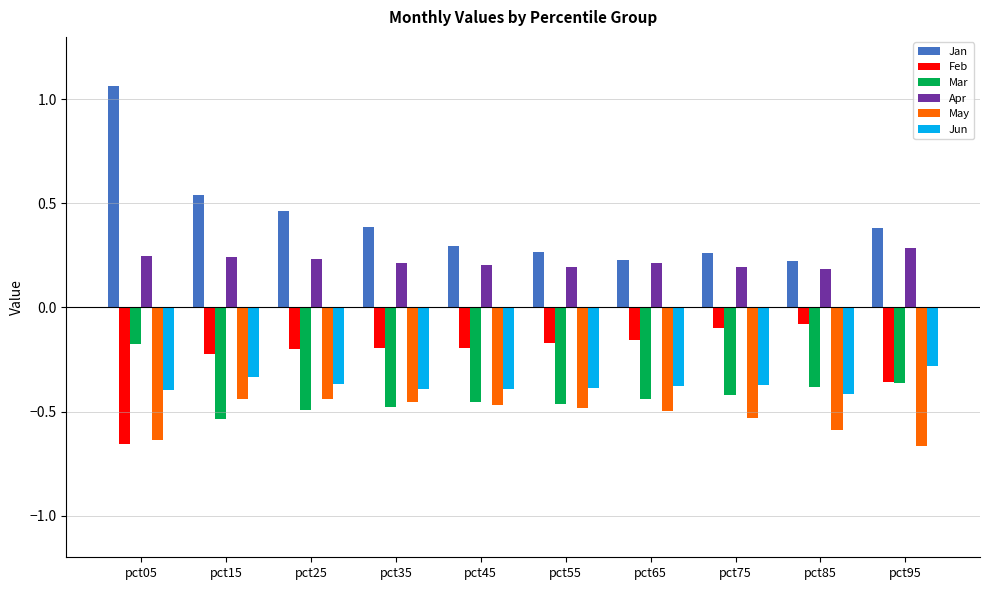

Which label corresponds to the largest value in the chart?

pct05